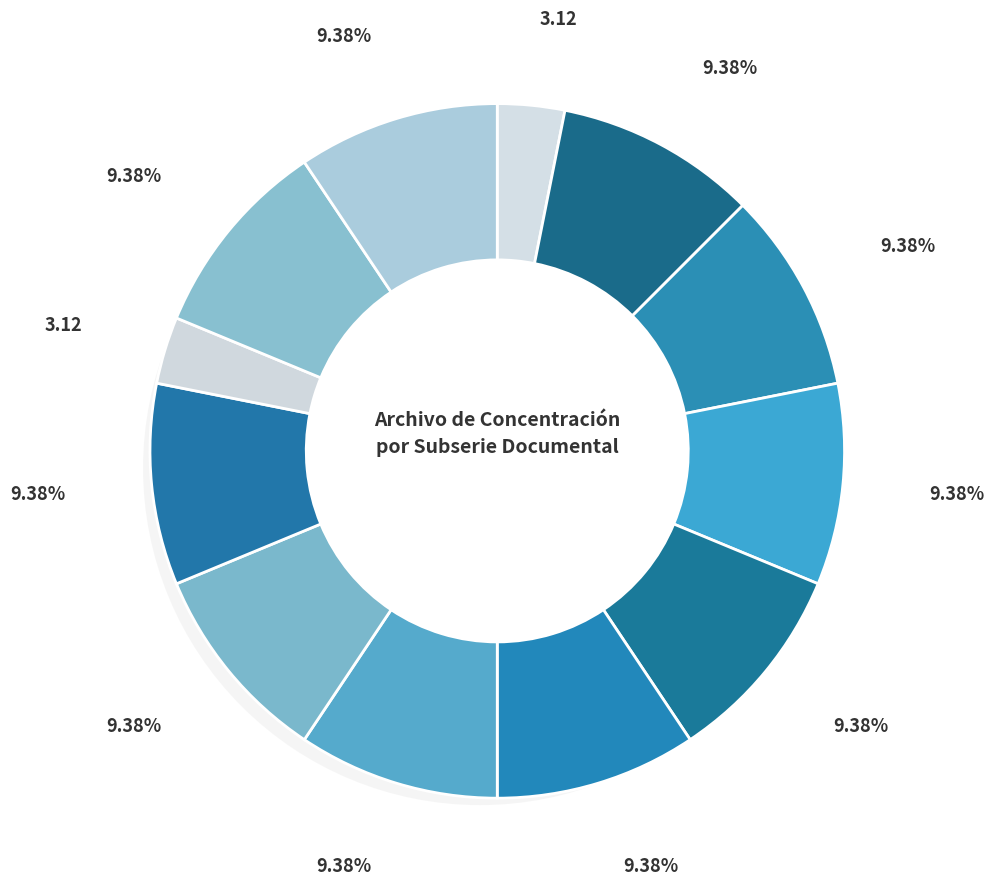

Is Permiso para espectáculos públicos the majority of the pie?

No